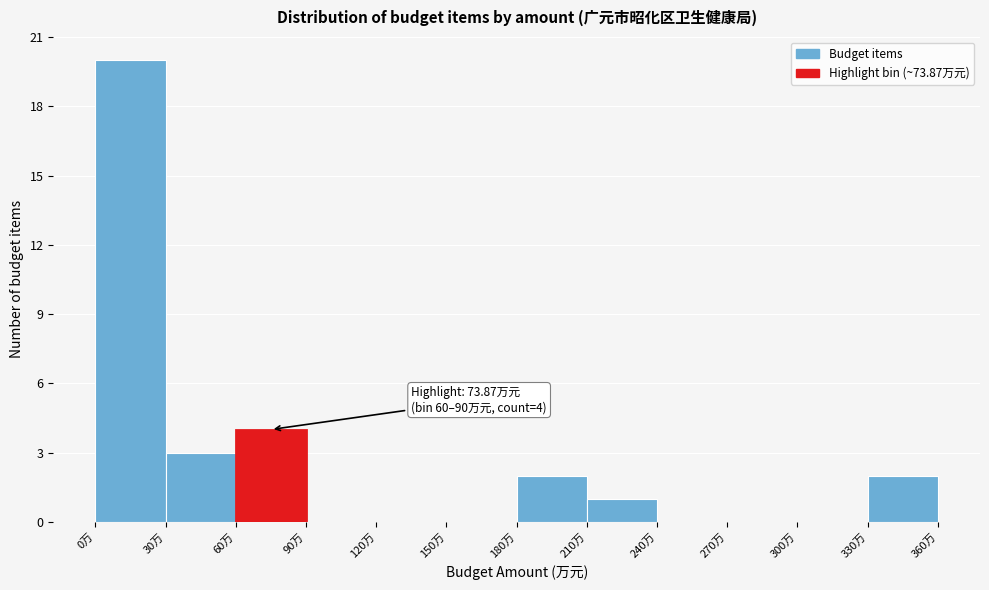

Which range on the x-axis has the tallest bar?

0 to 30